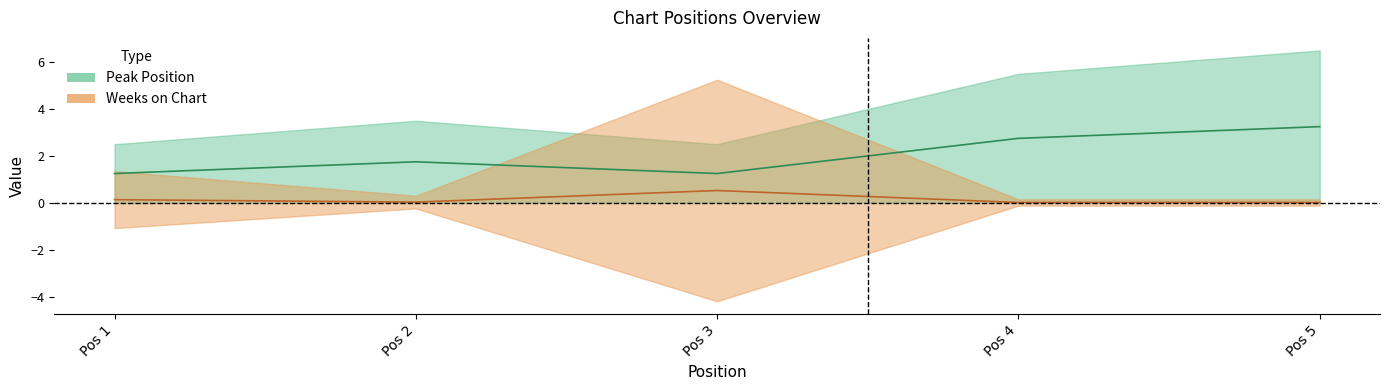

What is the sum of the Peak Position values at Pos 3 and Pos 1?

2.5